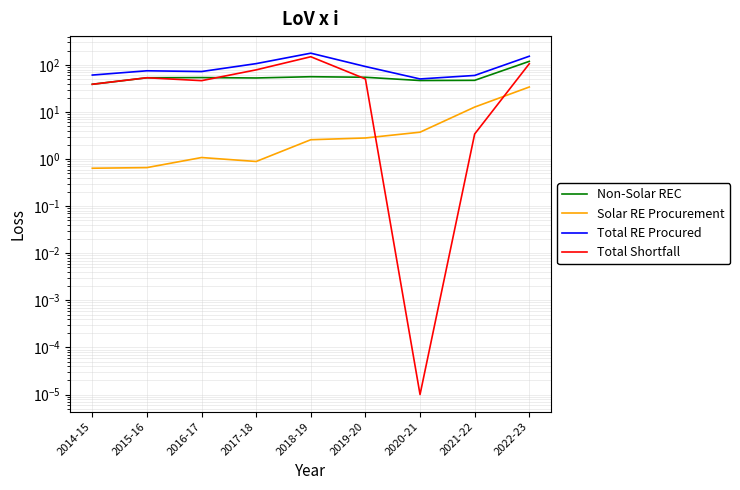

Which series has the widest spread of values?

Total Shortfall